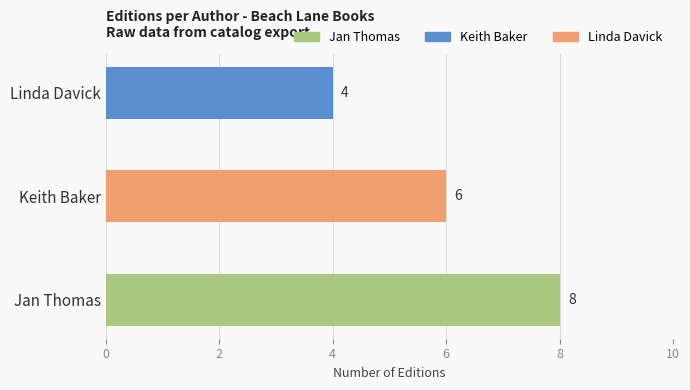

Which category has the lowest value across all series?

Linda Davick